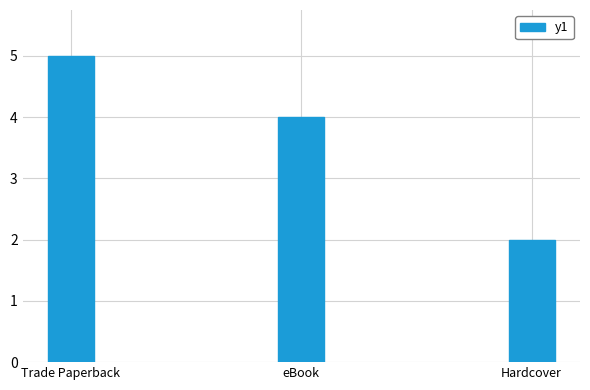

Between eBook and Hardcover, which is larger?

eBook